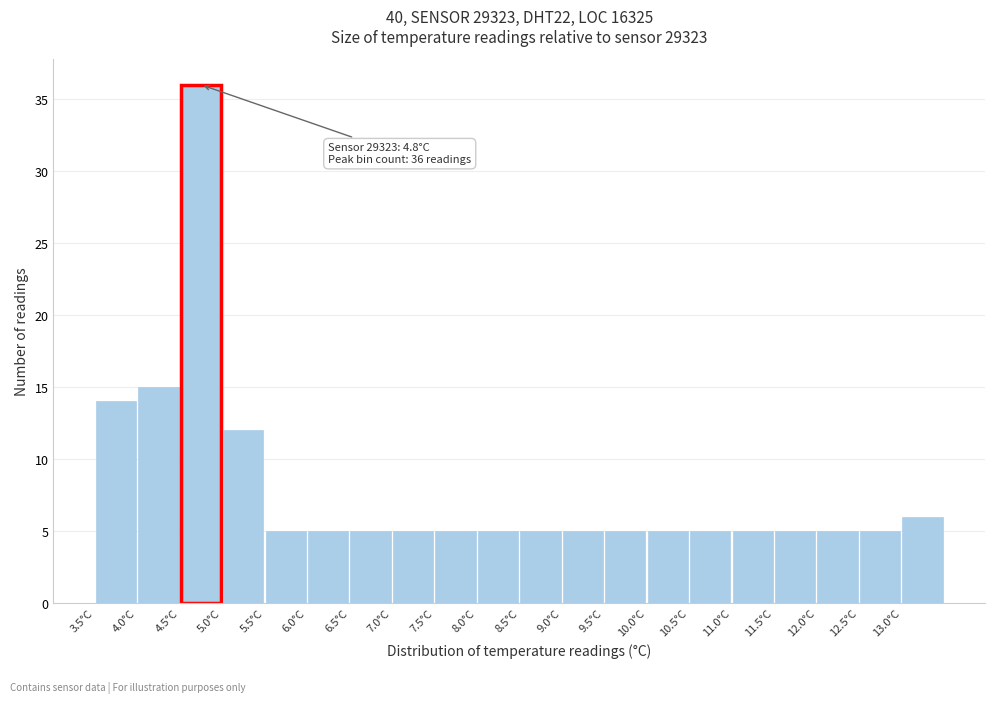

Over which range of the x-axis is the bar tallest?

4.5 to 5.0